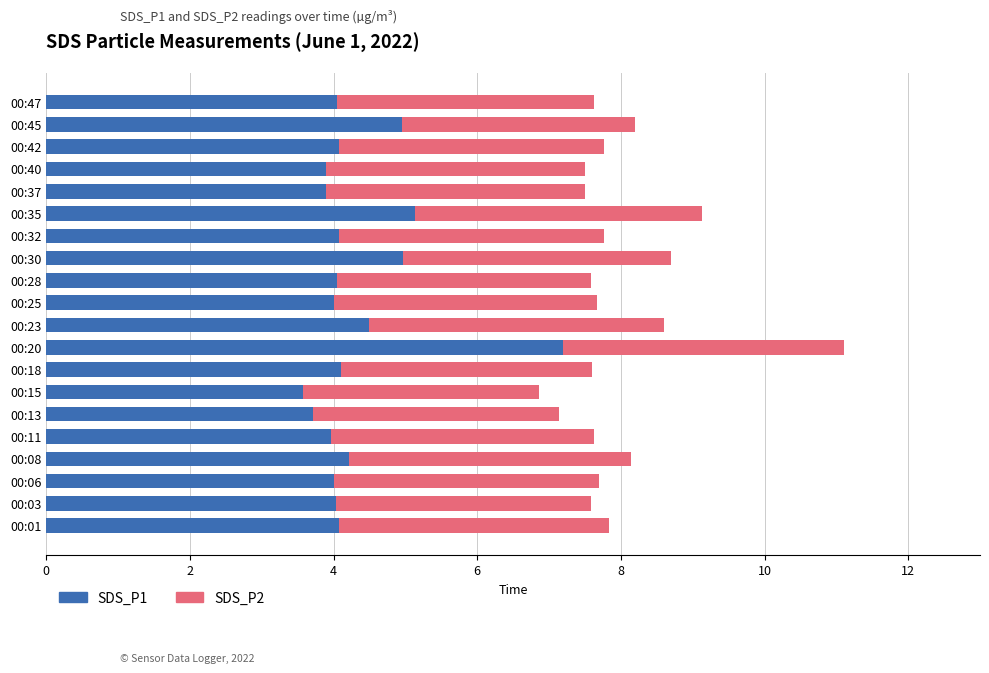

Is it true that SDS_P1 equals 4.0 at 00:06?

True